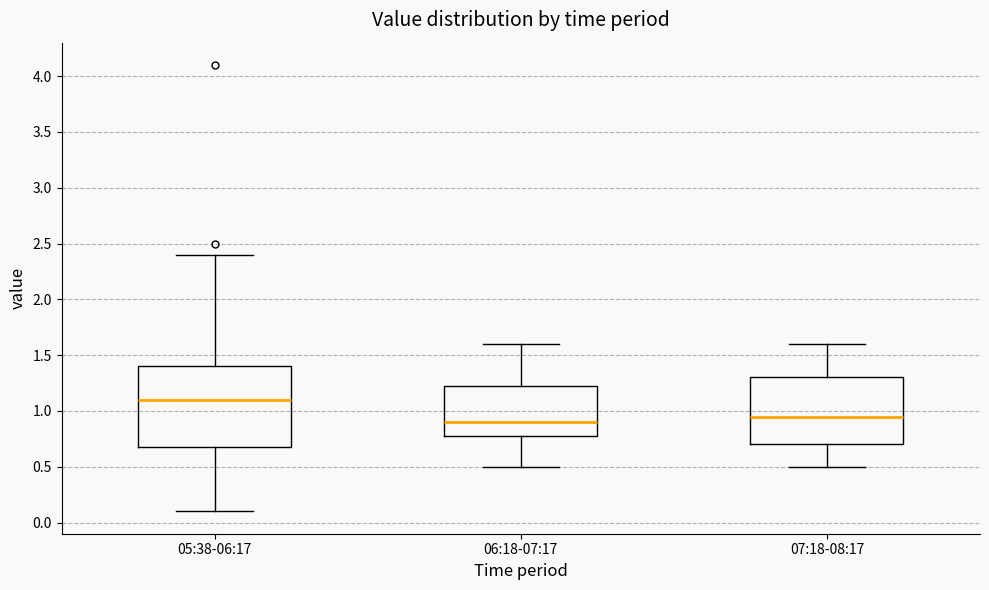

Reading left to right, read every box against the y-axis: the position of its median line, the range the box covers, and the ends of its whiskers. The values are not printed on the chart, so give them approximately, as read against the axis.

05:38-06:17: median 1.10, box 0.70 to 1.40, whiskers 0.10 to 2.40
06:18-07:17: median 0.90, box 0.80 to 1.25, whiskers 0.50 to 1.60
07:18-08:17: median 0.95, box 0.70 to 1.30, whiskers 0.50 to 1.60